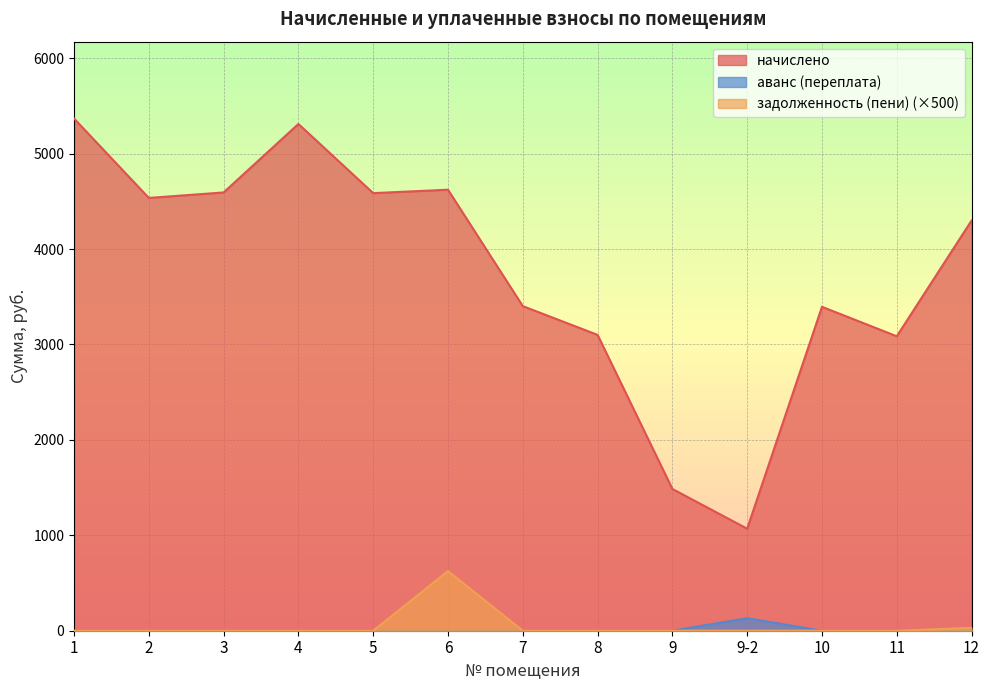

True or false: начислено has a value of 1408.4 at 8.

False